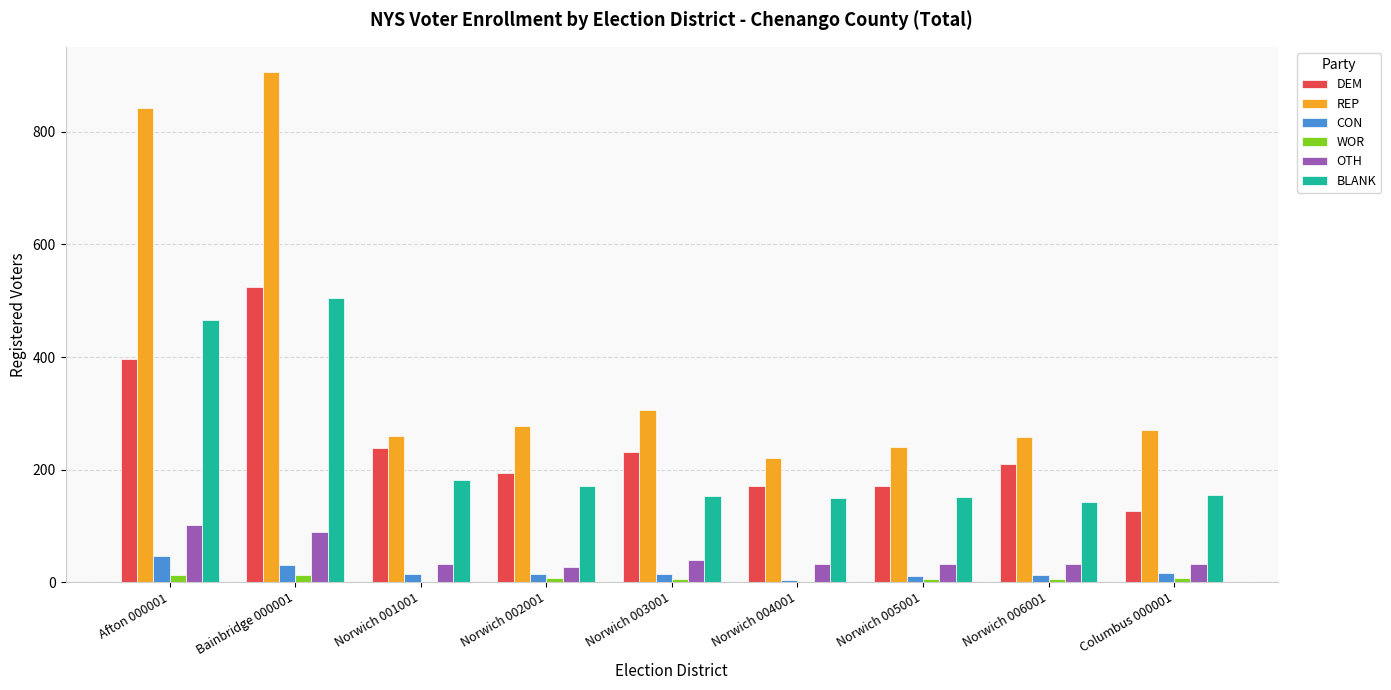

Which series changed the most between Norwich 001001 and Columbus 000001?

DEM